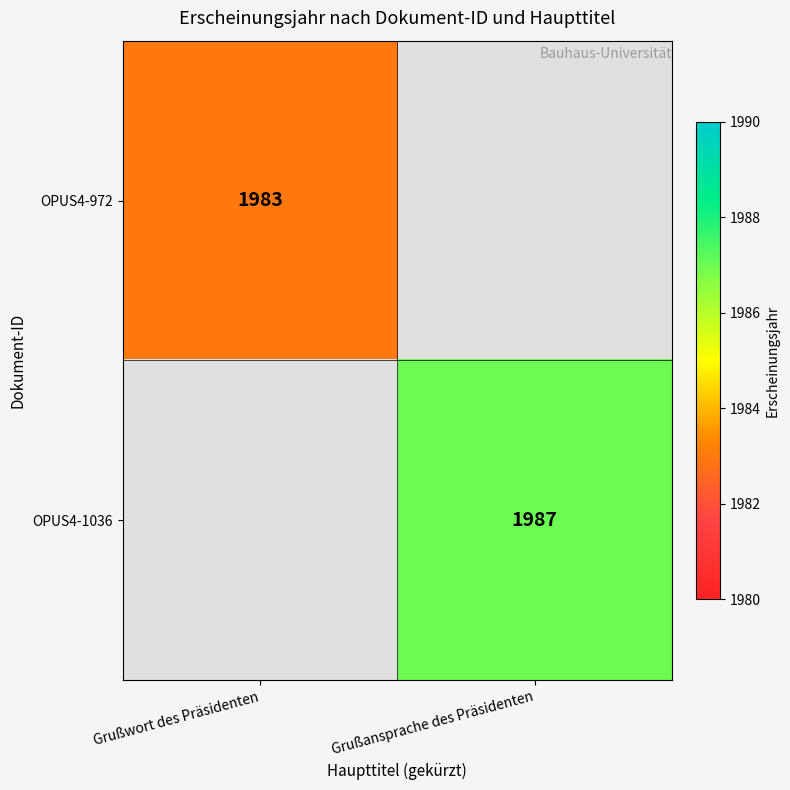

True or false: OPUS4-972 has a value of 1100 at Grußwort des Präsidenten.

False